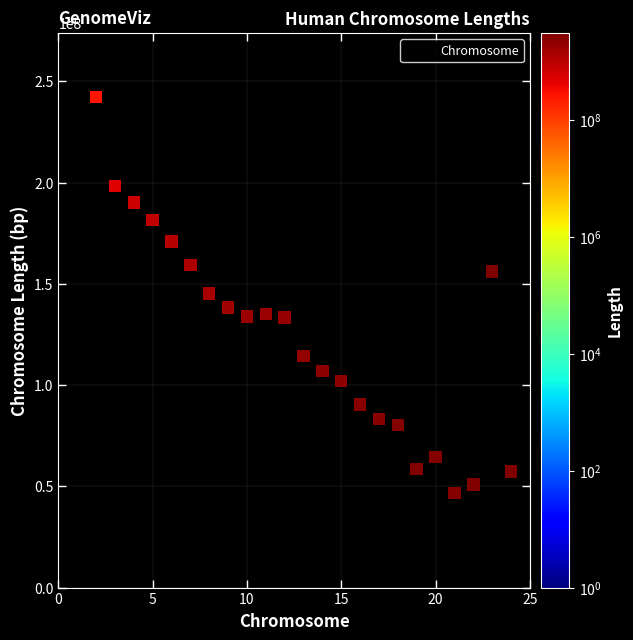

What is the range of X values (max minus min)?

23